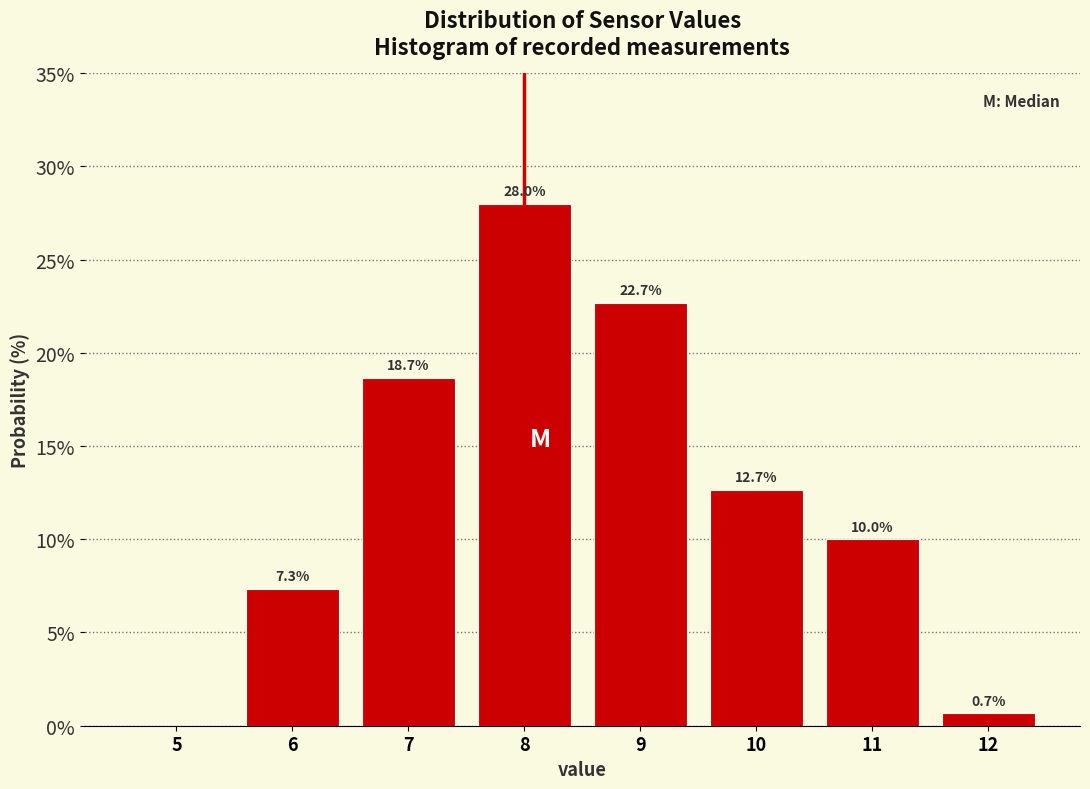

Reading right to left, what are all the values shown in this chart?

12=0.7	11=10.0	10=12.7	9=22.7	8=28.0	7=18.7	6=7.3	5=0.0